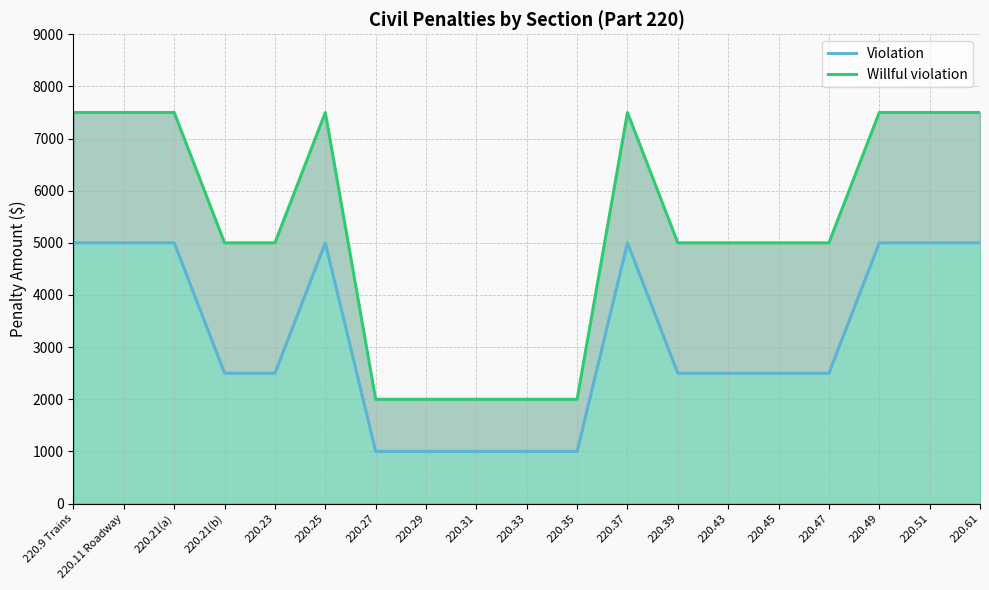

What is the sum of all Willful violation values?

100000